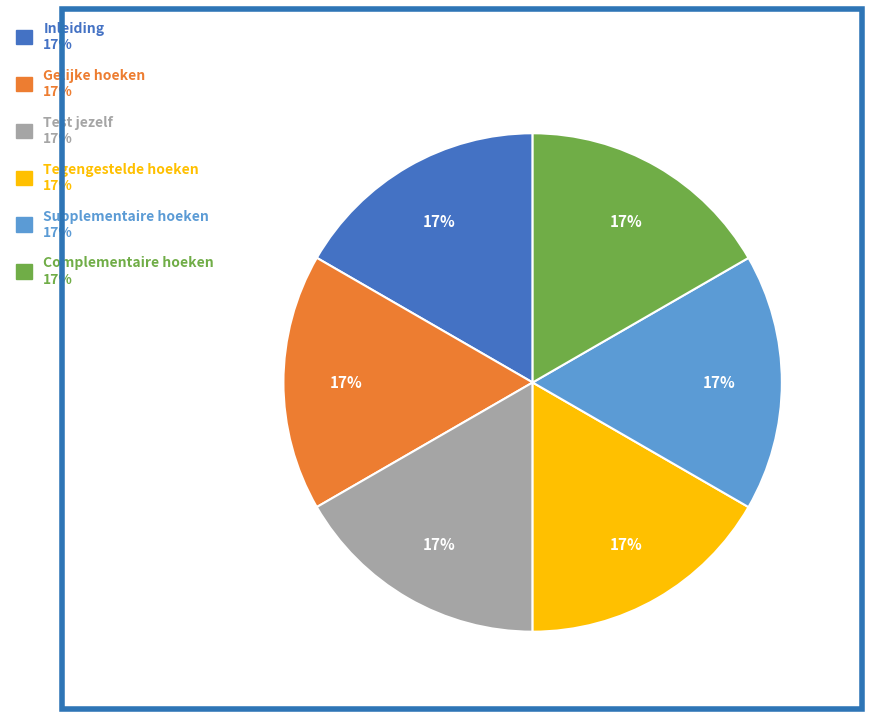

To the nearest percent, what is the combined percentage of Tegengestelde hoeken and Complementaire hoeken?

33%